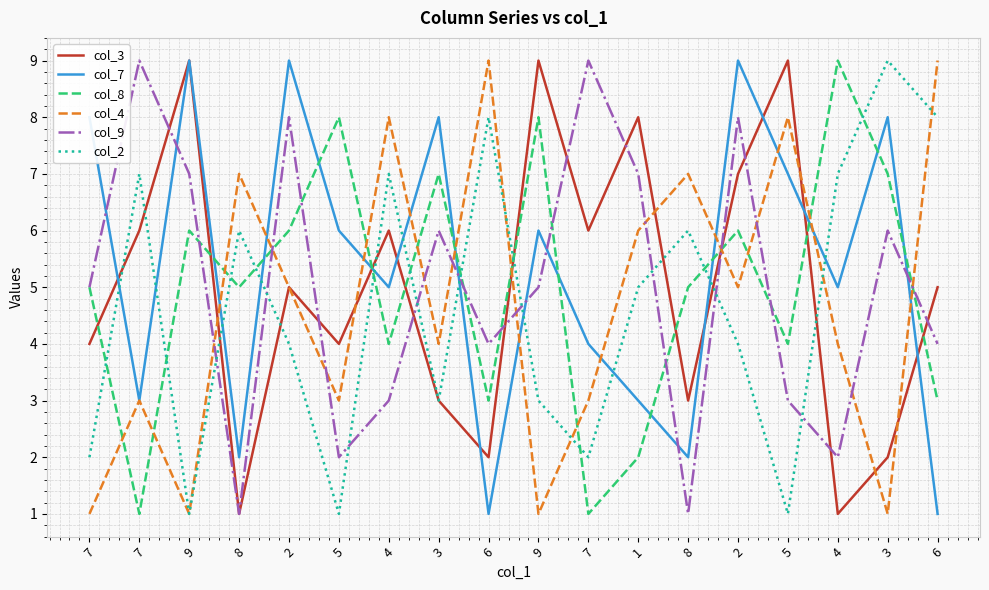

How many lines are shown in the chart?

6